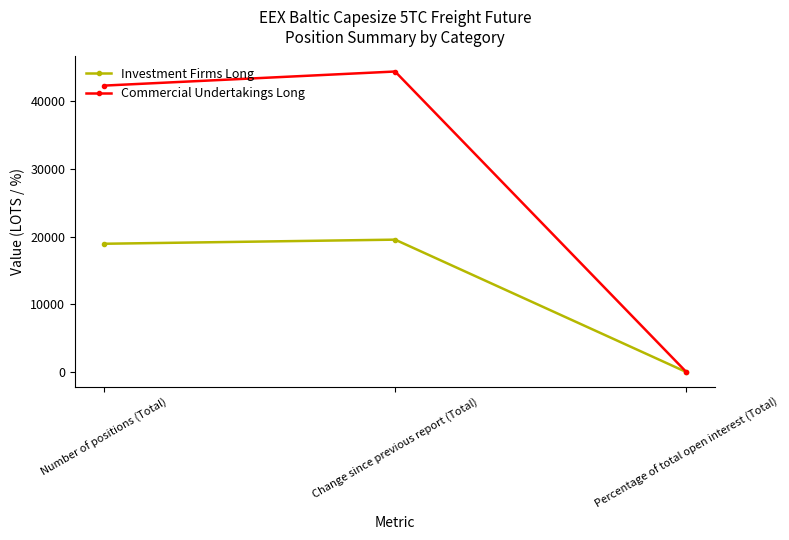

True or false: Investment Firms Long has a value of 19543.5 at Change since previous report (Total).

True